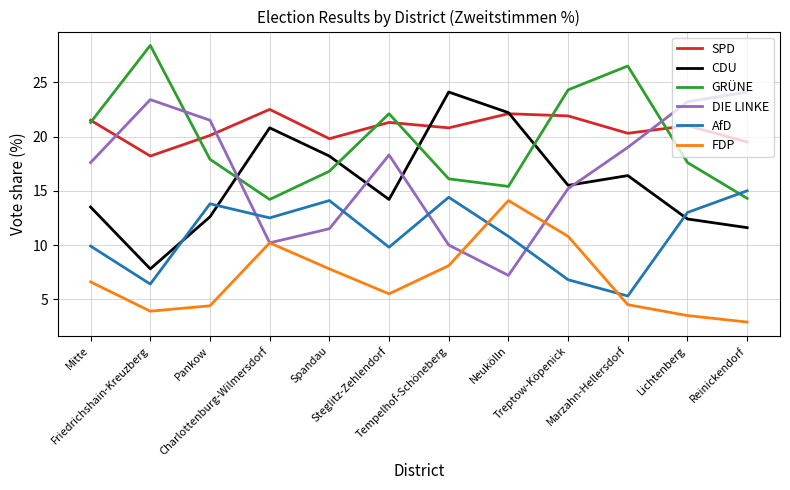

At Marzahn-Hellersdorf, list the series in order from smallest to largest.

FDP, AfD, CDU, DIE LINKE, SPD, GRÜNE